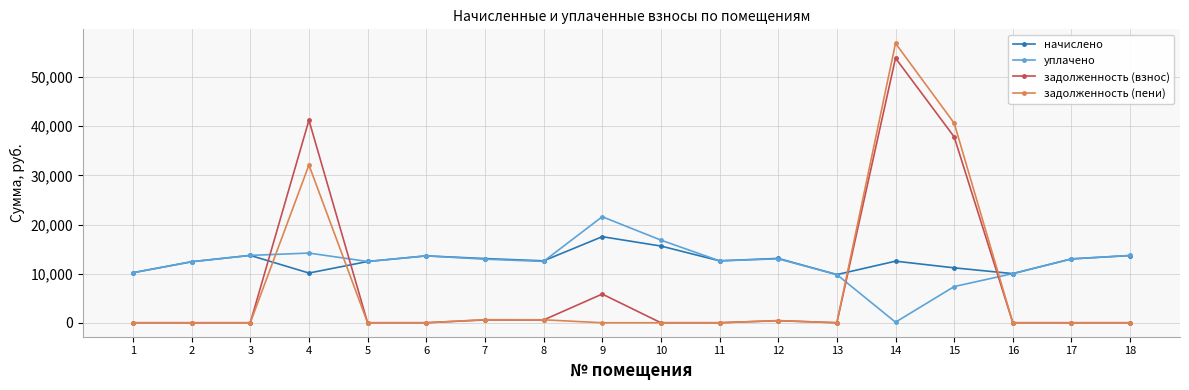

What is the difference between the highest and lowest values at 17?

12999.7